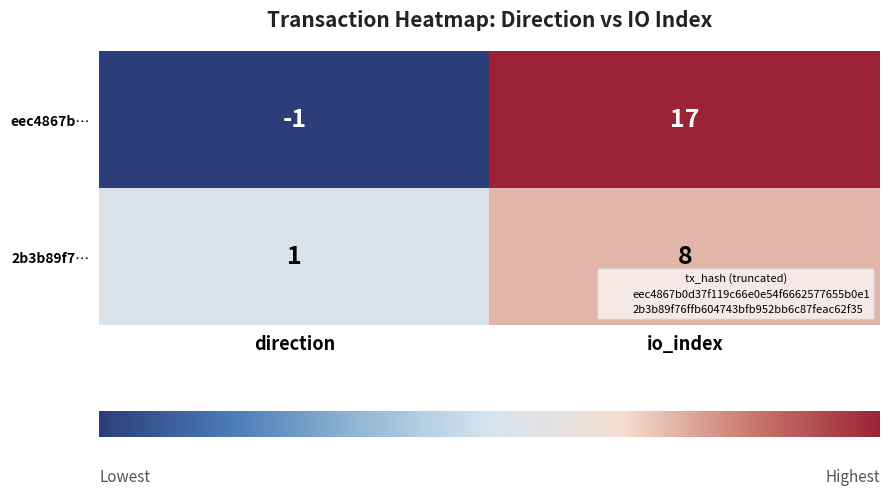

At direction, list the series in order from largest to smallest.

2b3b89f7…, eec4867b…